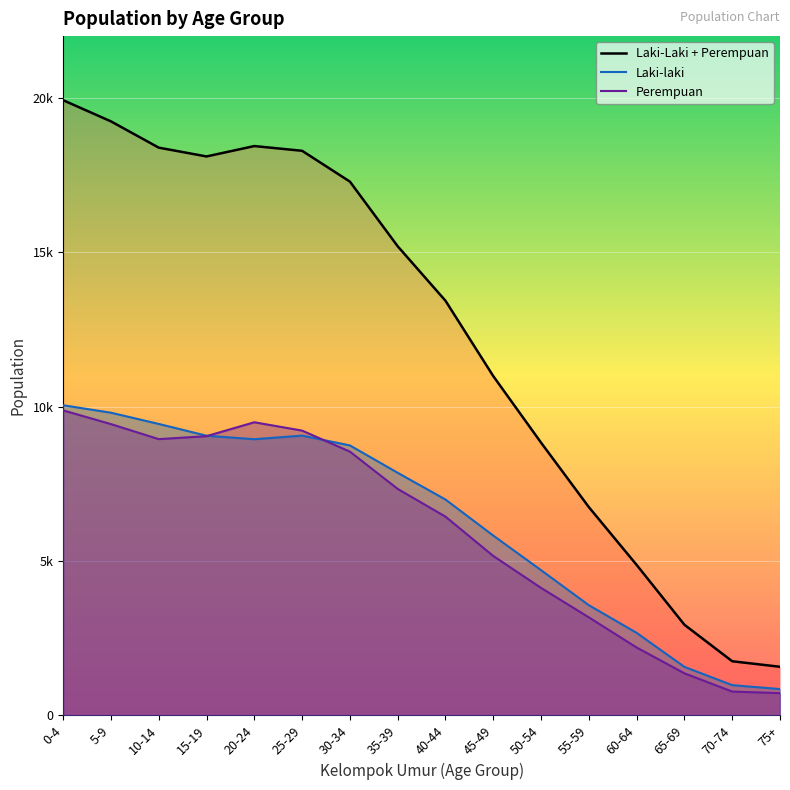

What position from the right is 25-29?

11